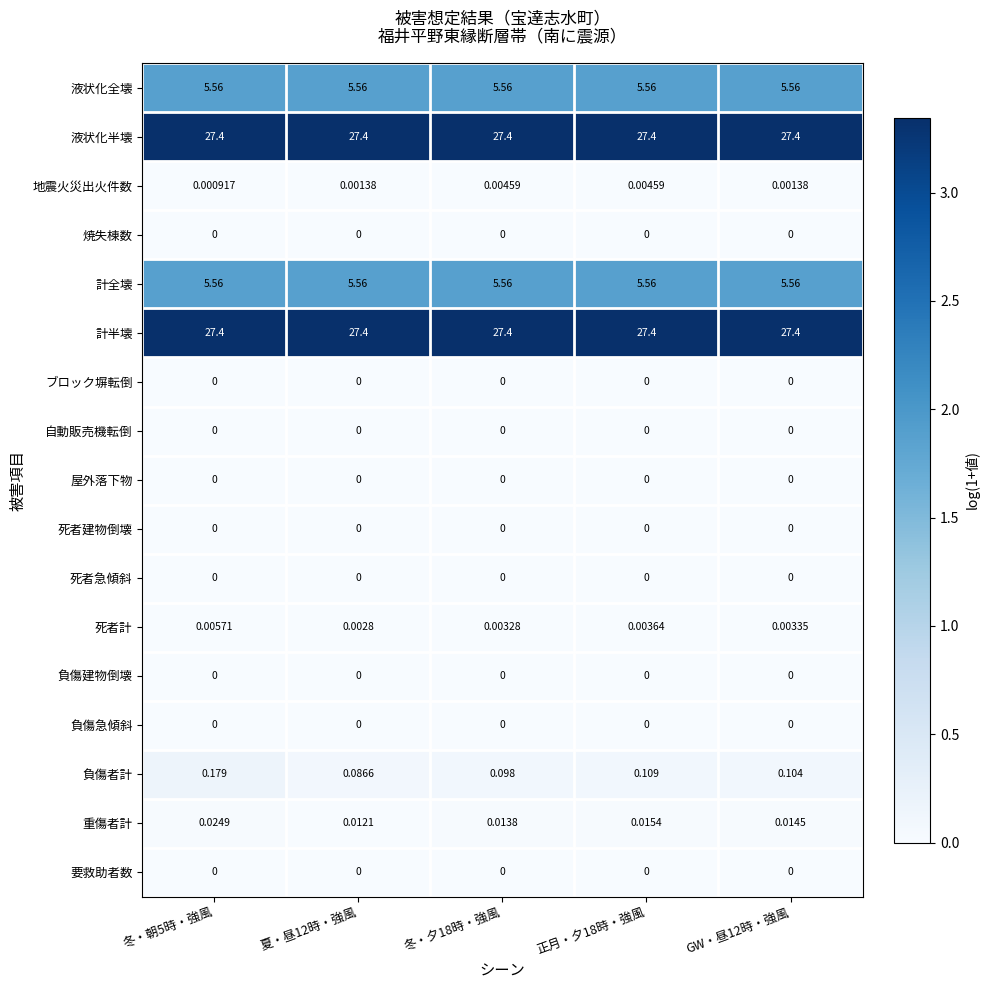

Is the value of 屋外落下物 at 夏・昼12時・強風 greater than the value of 計半壊 at 冬・朝5時・強風?

No